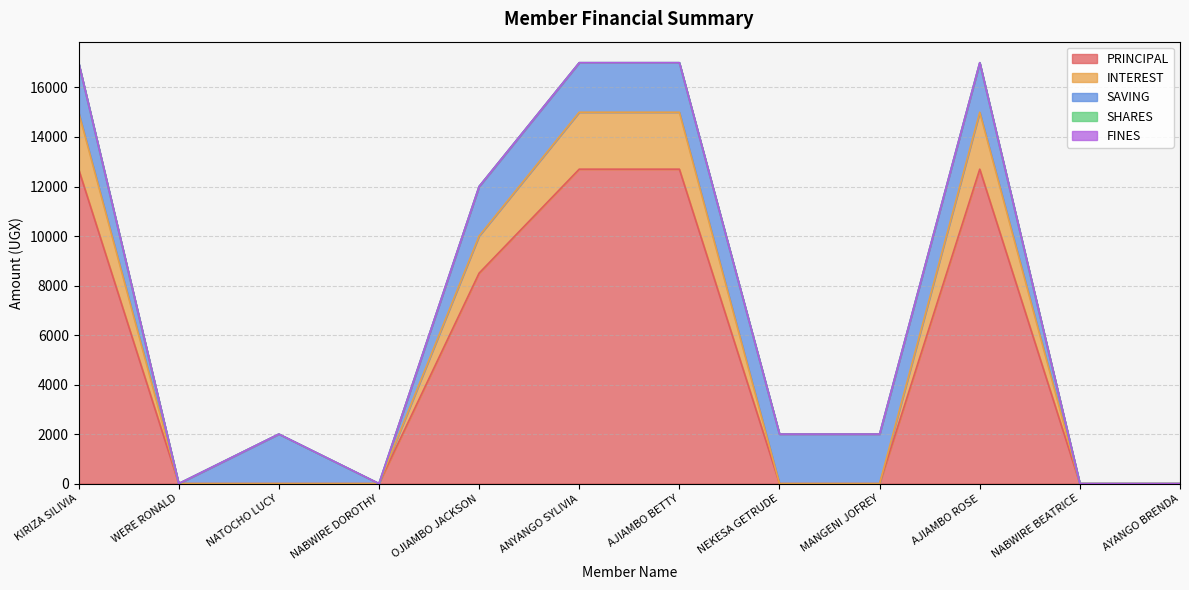

Read the SAVING value at AJIAMBO ROSE.

2000